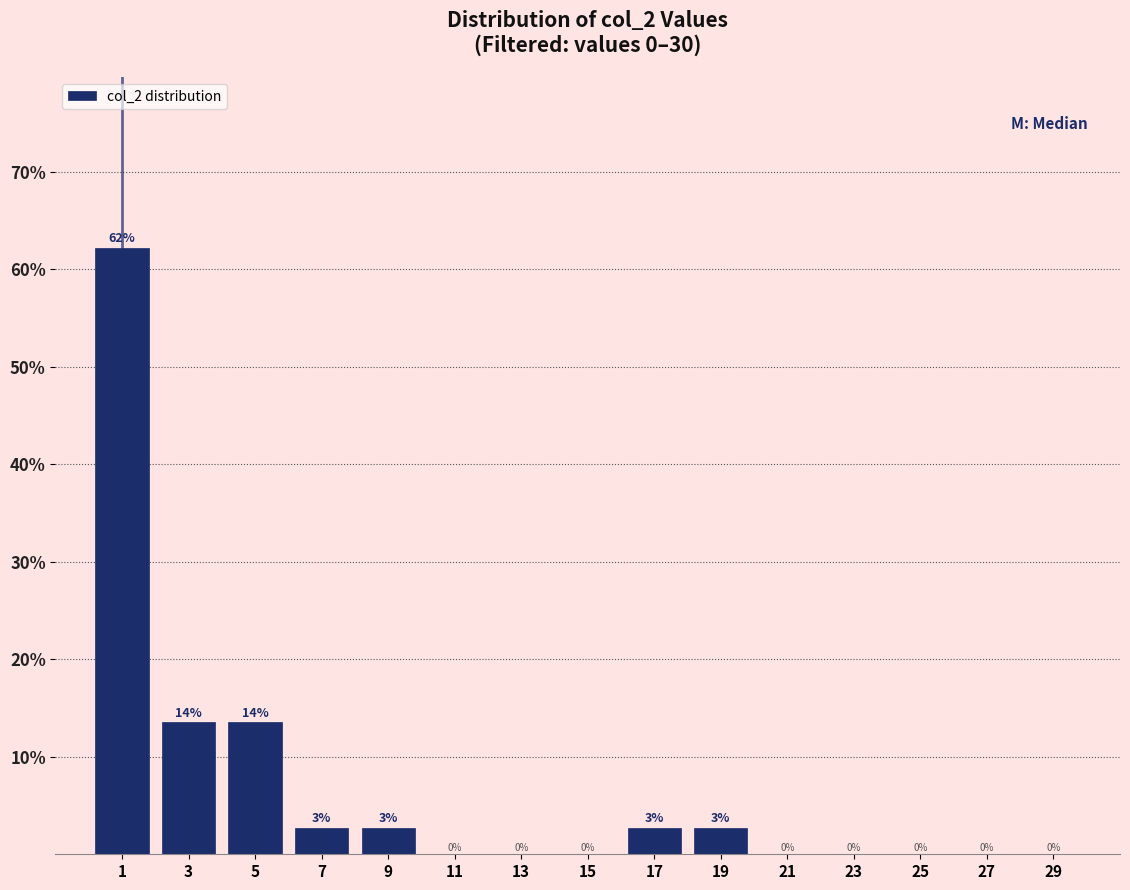

Over which range of the x-axis is the bar tallest?

0 to 2